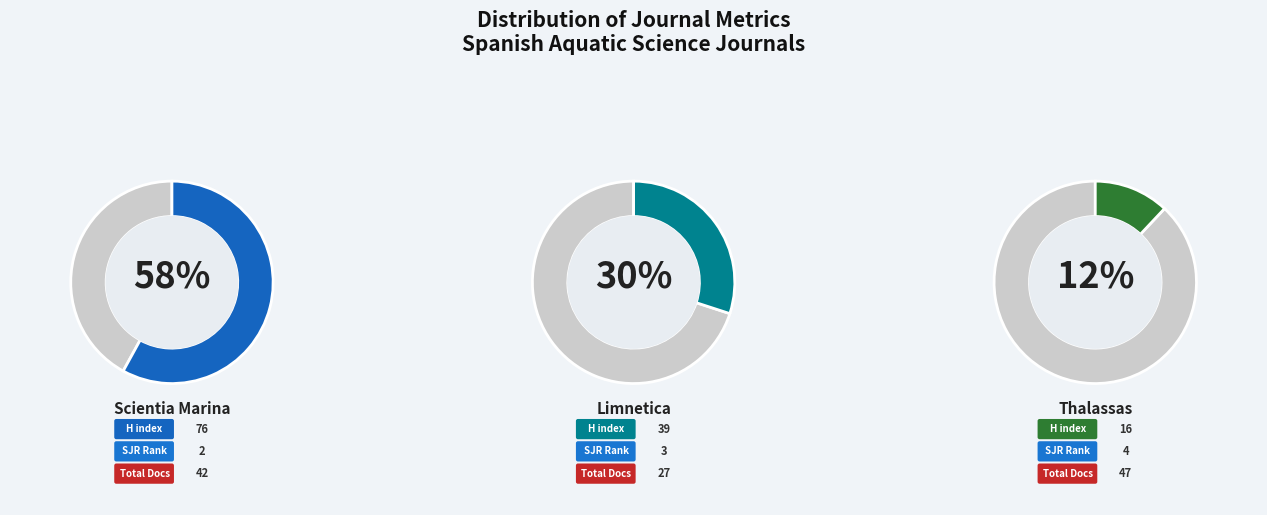

What percentage is NOT represented by Limnetica?

70.2%